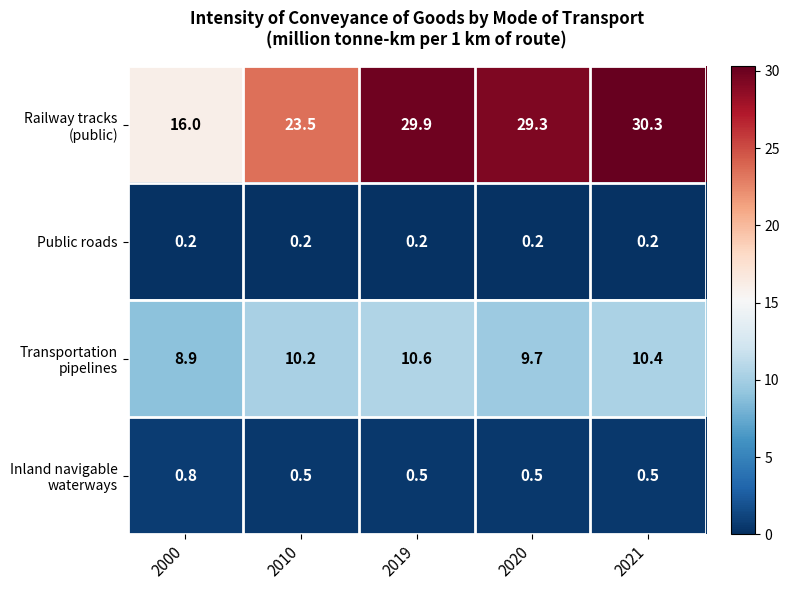

At which category is the sum across all series the highest?

2021